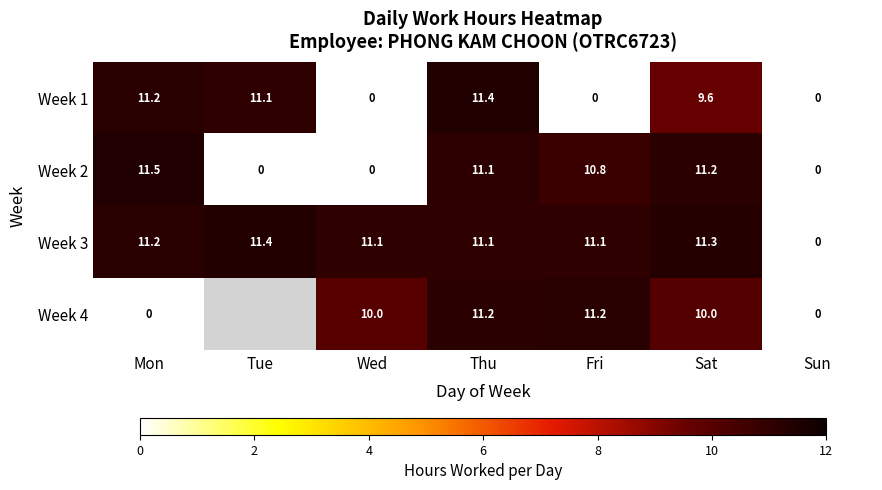

True or false: Week 4 has a value of 5.3 at Thu.

False